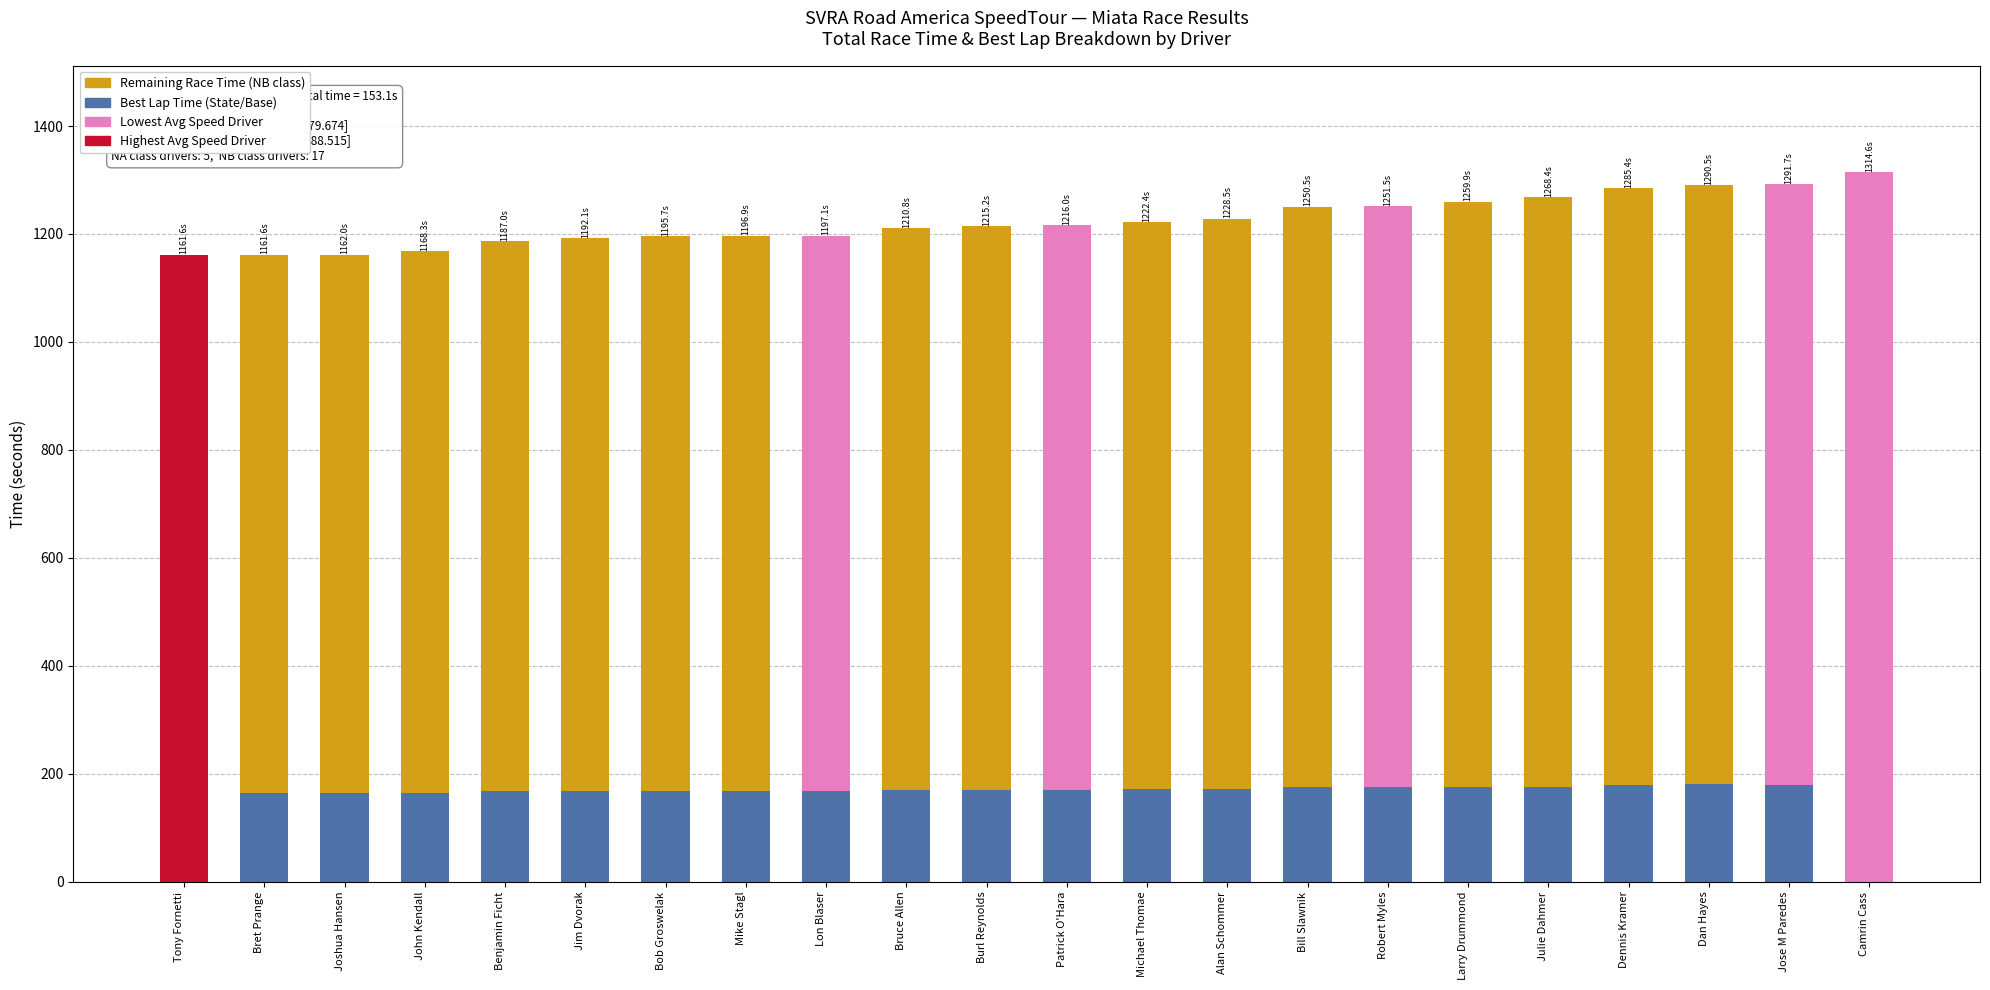

Are the bars horizontal?

No